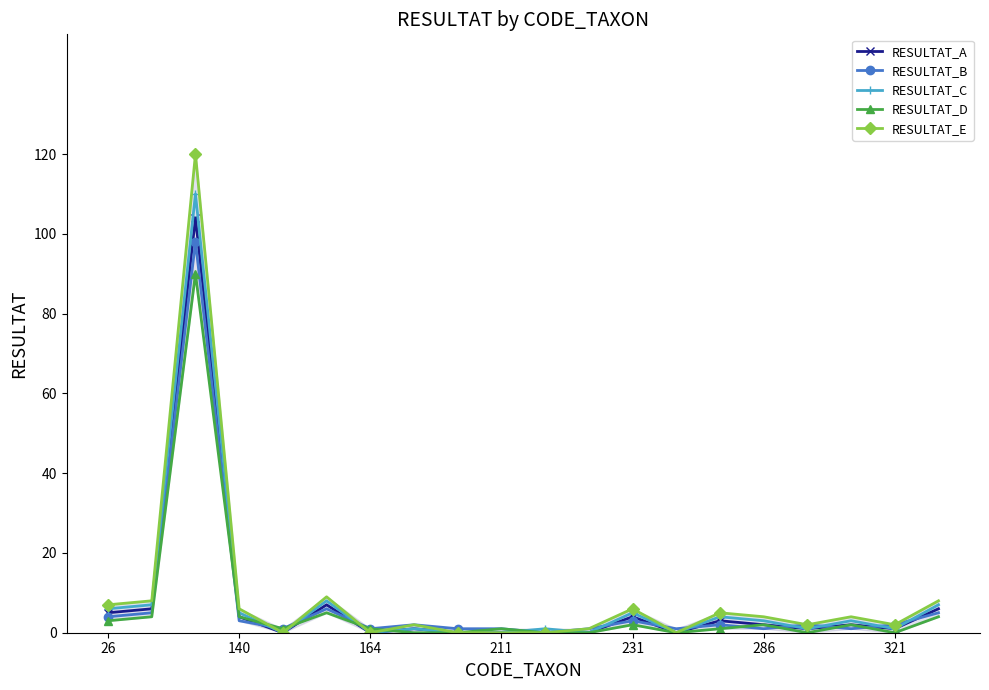

The value of RESULTAT_B at 26 is 4. True or false?

True